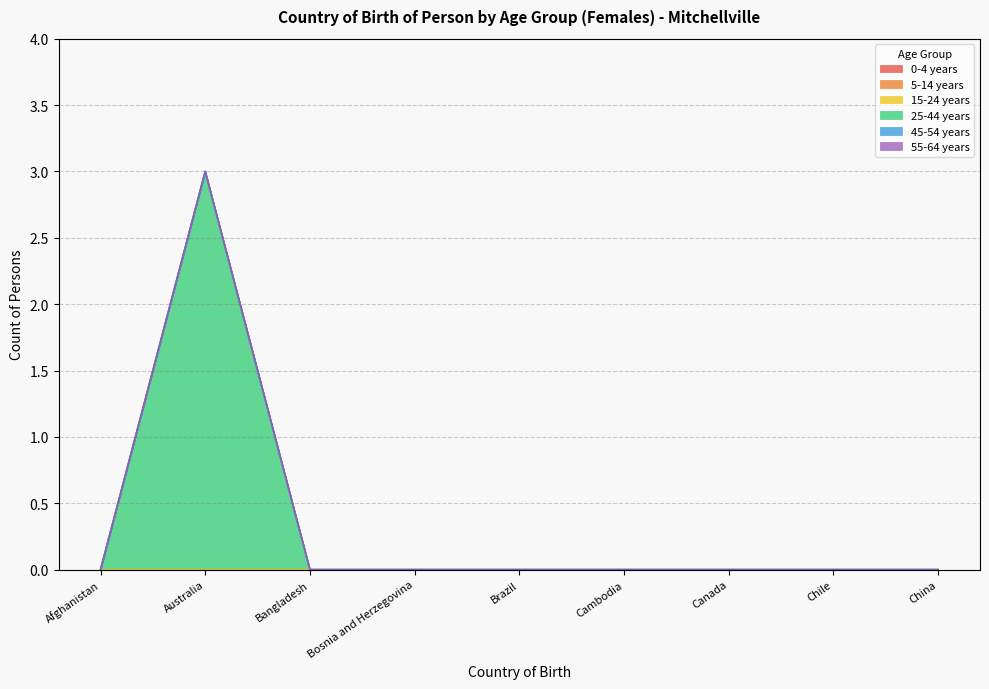

True or false: 15-24 years has more than 0 points higher than both neighbors.

False